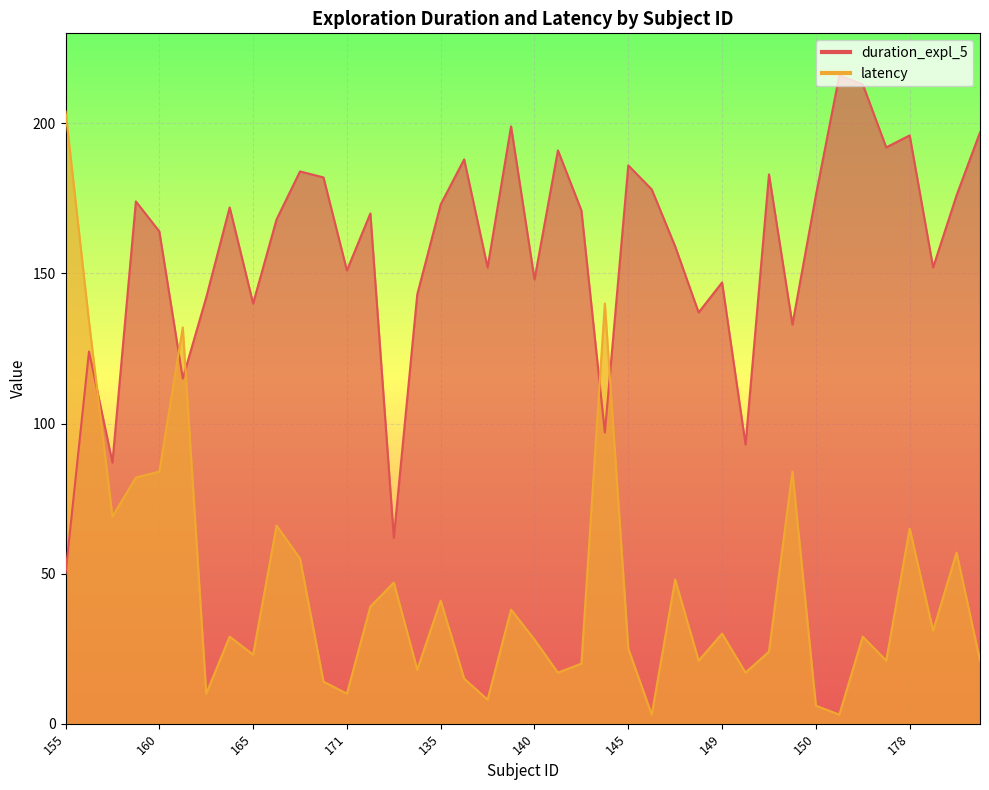

Reading right to left, list all the values displayed in this chart.

duration_expl_5: 181=197	180=176	179=152	178=196	177=192	176=213	158=216	150=176	153=133	152=183	151=93	149=147	148=137	147=159	146=178	145=186	144=97	143=171	141=191	140=148	139=199	137=152	136=188	135=173	175=143	173=62	172=170	171=151	169=182	168=184	167=168	165=140	164=172	163=142	161=115	160=164	159=174	157=87	156=124	155=50
latency: 181=21	180=57	179=31	178=65	177=21	176=29	158=3	150=6	153=84	152=24	151=17	149=30	148=21	147=48	146=3	145=25	144=140	143=20	141=17	140=28	139=38	137=8	136=15	135=41	175=18	173=47	172=39	171=10	169=14	168=55	167=66	165=23	164=29	163=10	161=132	160=84	159=82	157=69	156=134	155=204